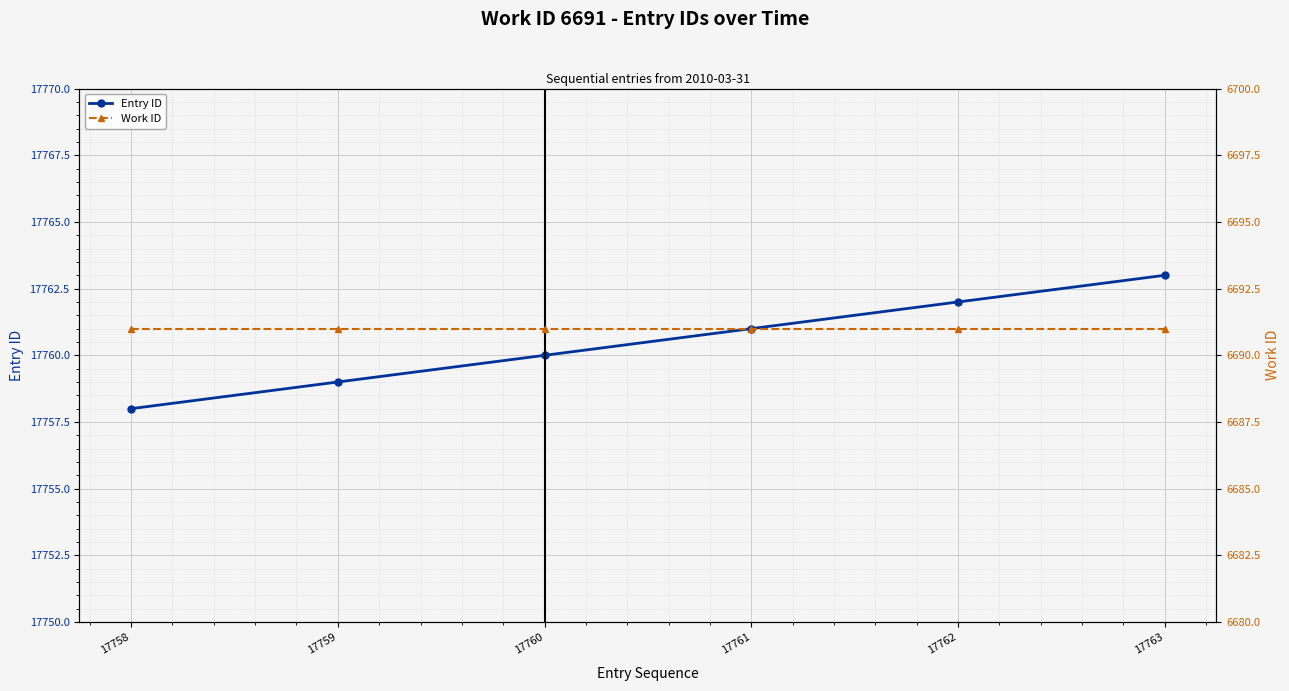

The Work ID series shows 4654 at 17758. True or false?

False